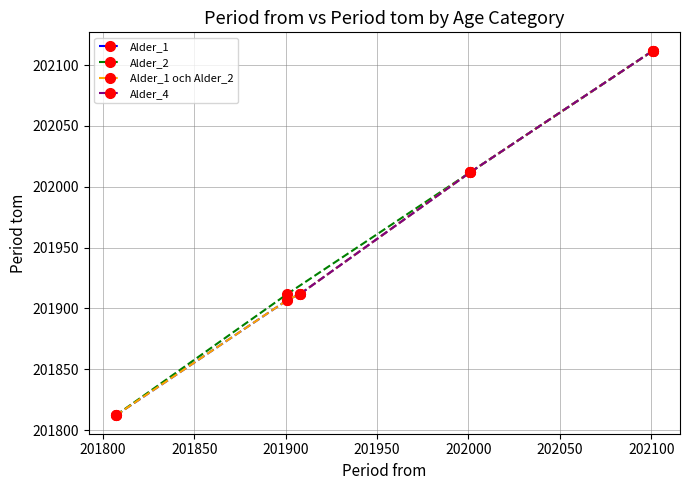

What is the value of the 10th point from the left?

201807